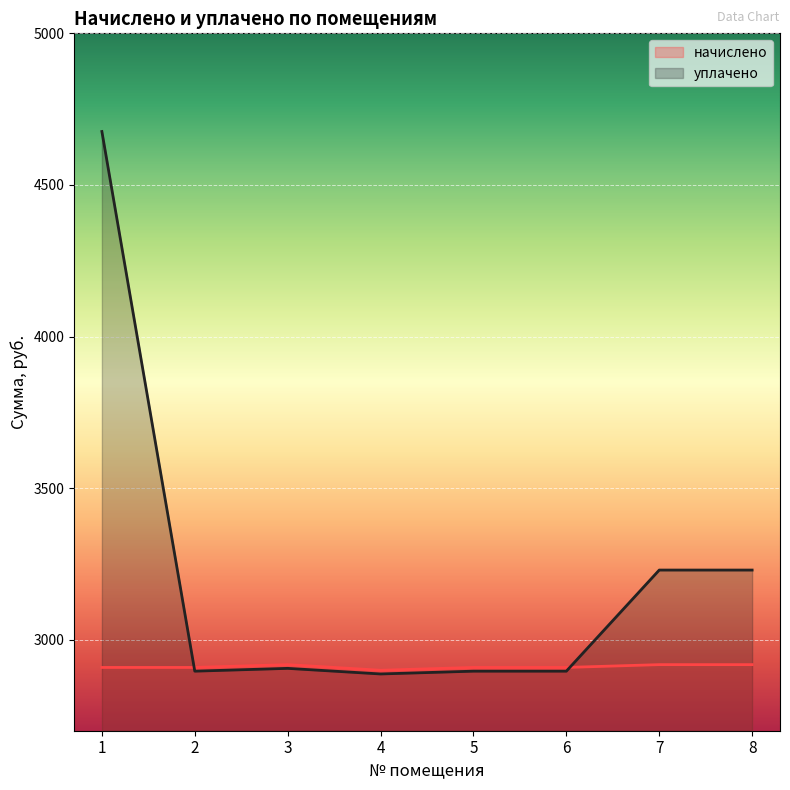

Which series ends up on top after the final intersection of начислено and уплачено?

уплачено